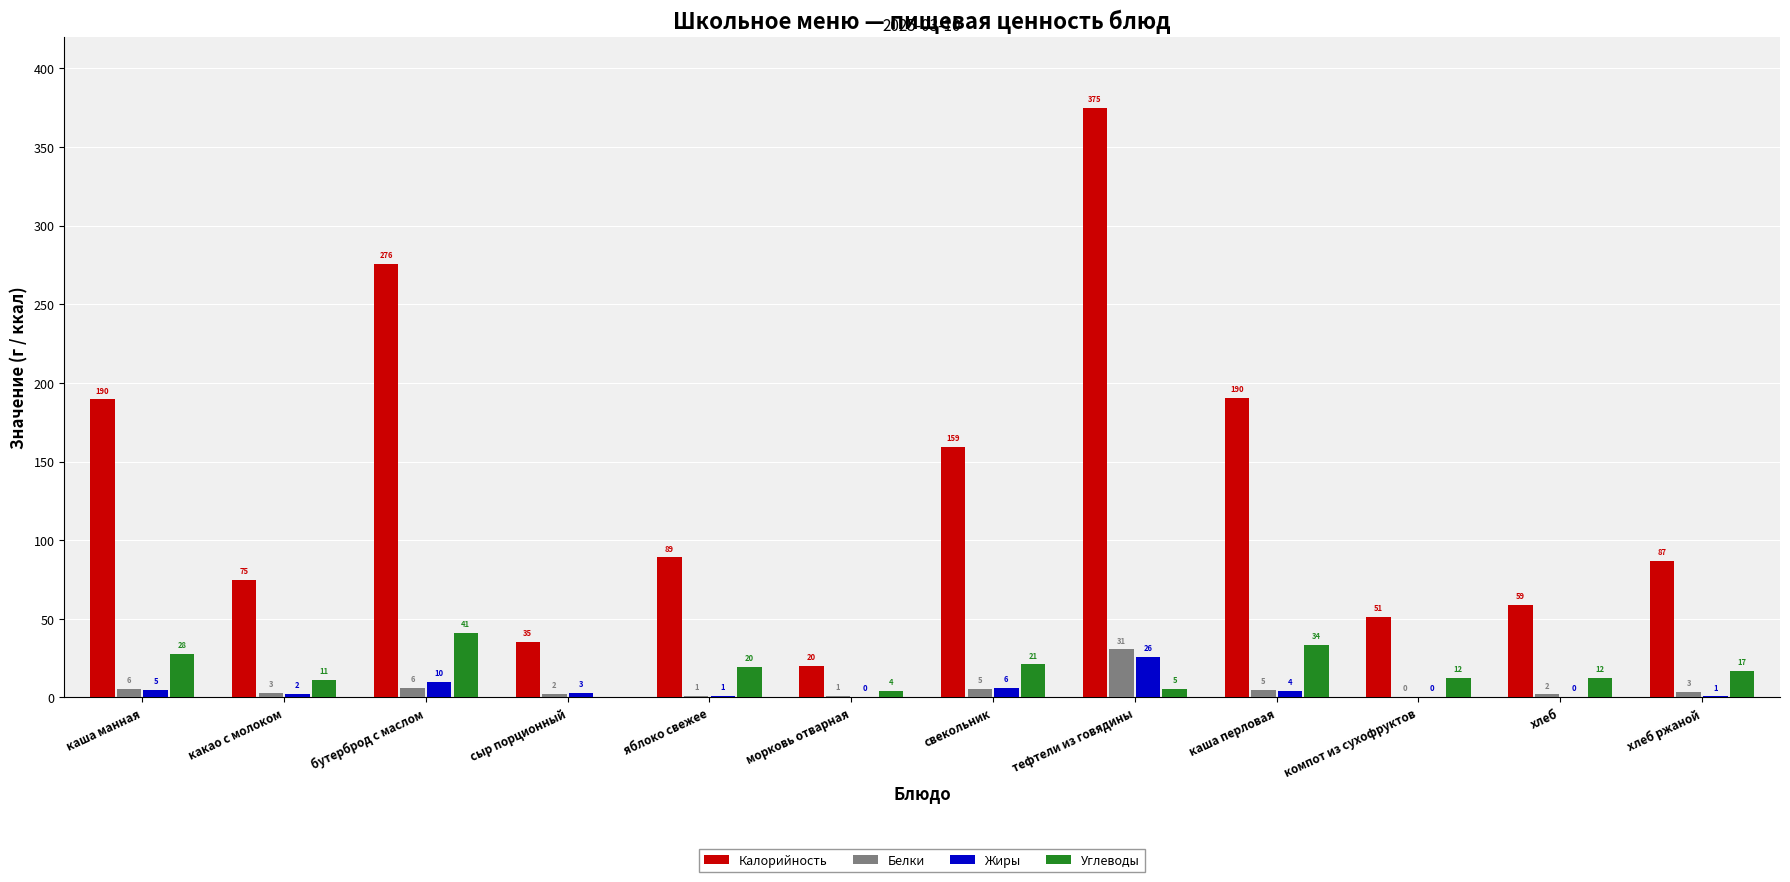

Are the bars horizontal?

No